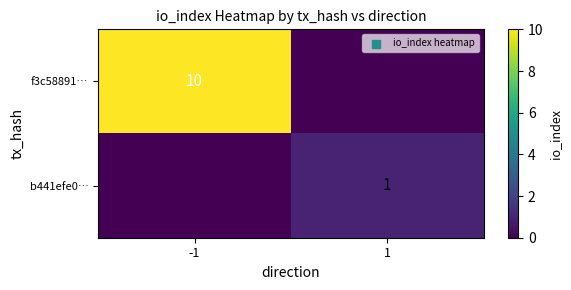

The f3c58891… series shows 17 at -1. True or false?

False